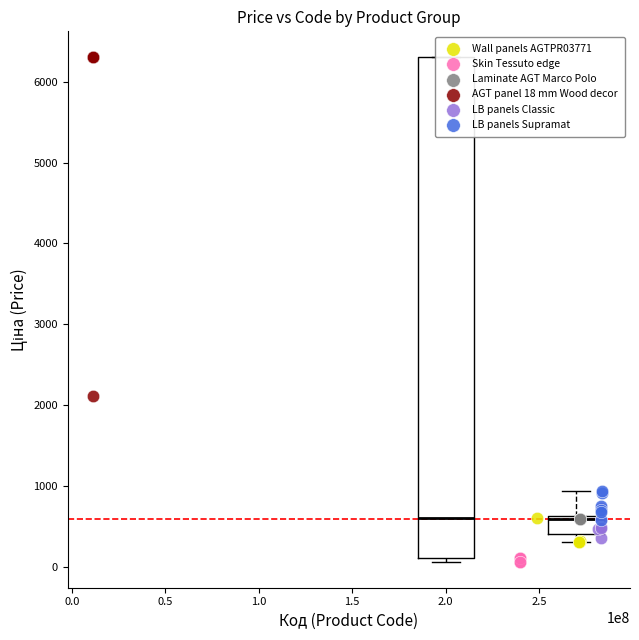

Which series contains the highest Y value?

AGT panel 18 mm Wood decor